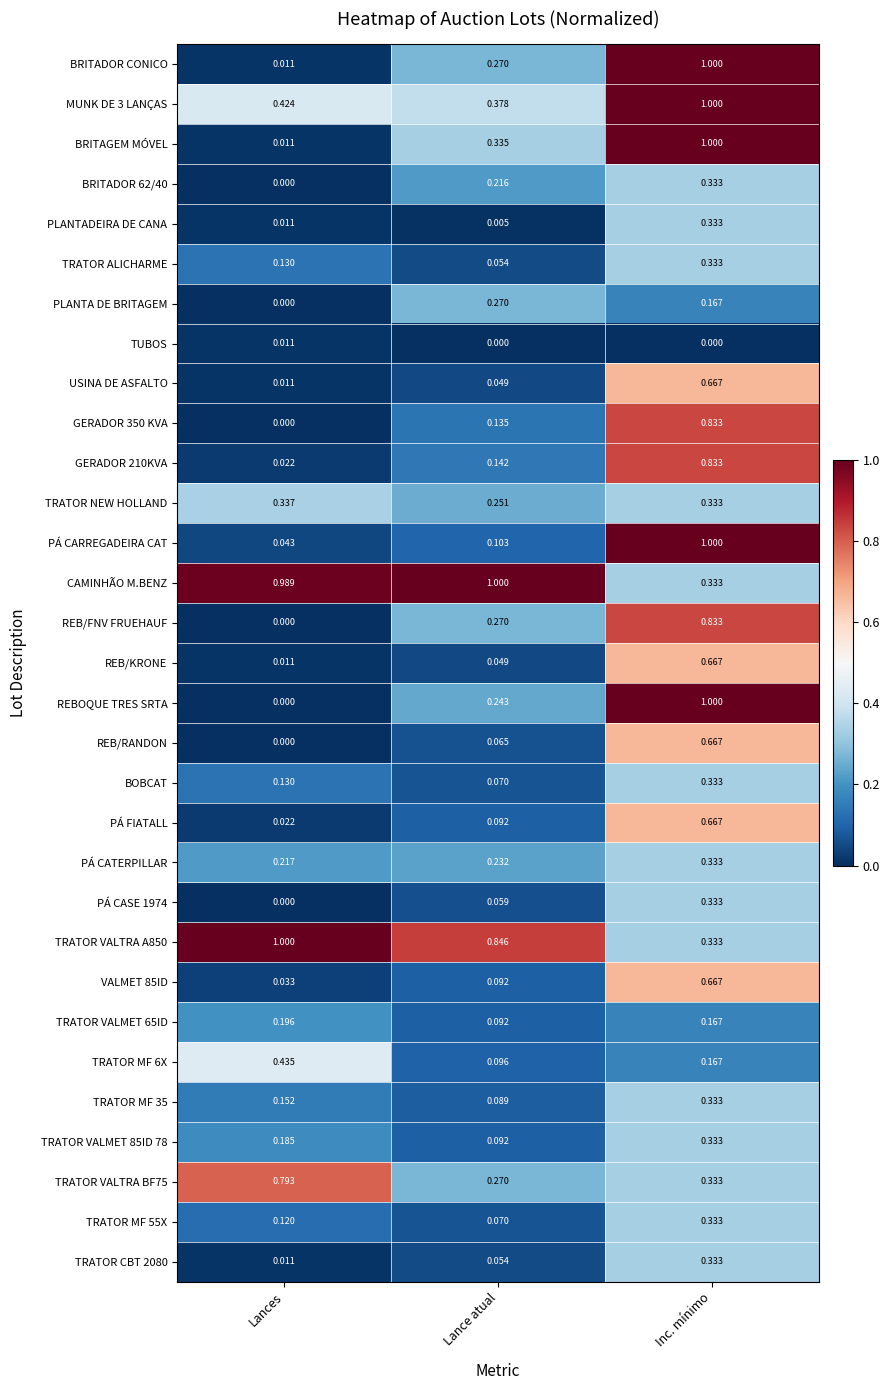

At which label does GERADOR 350 KVA reach its minimum?

Lances